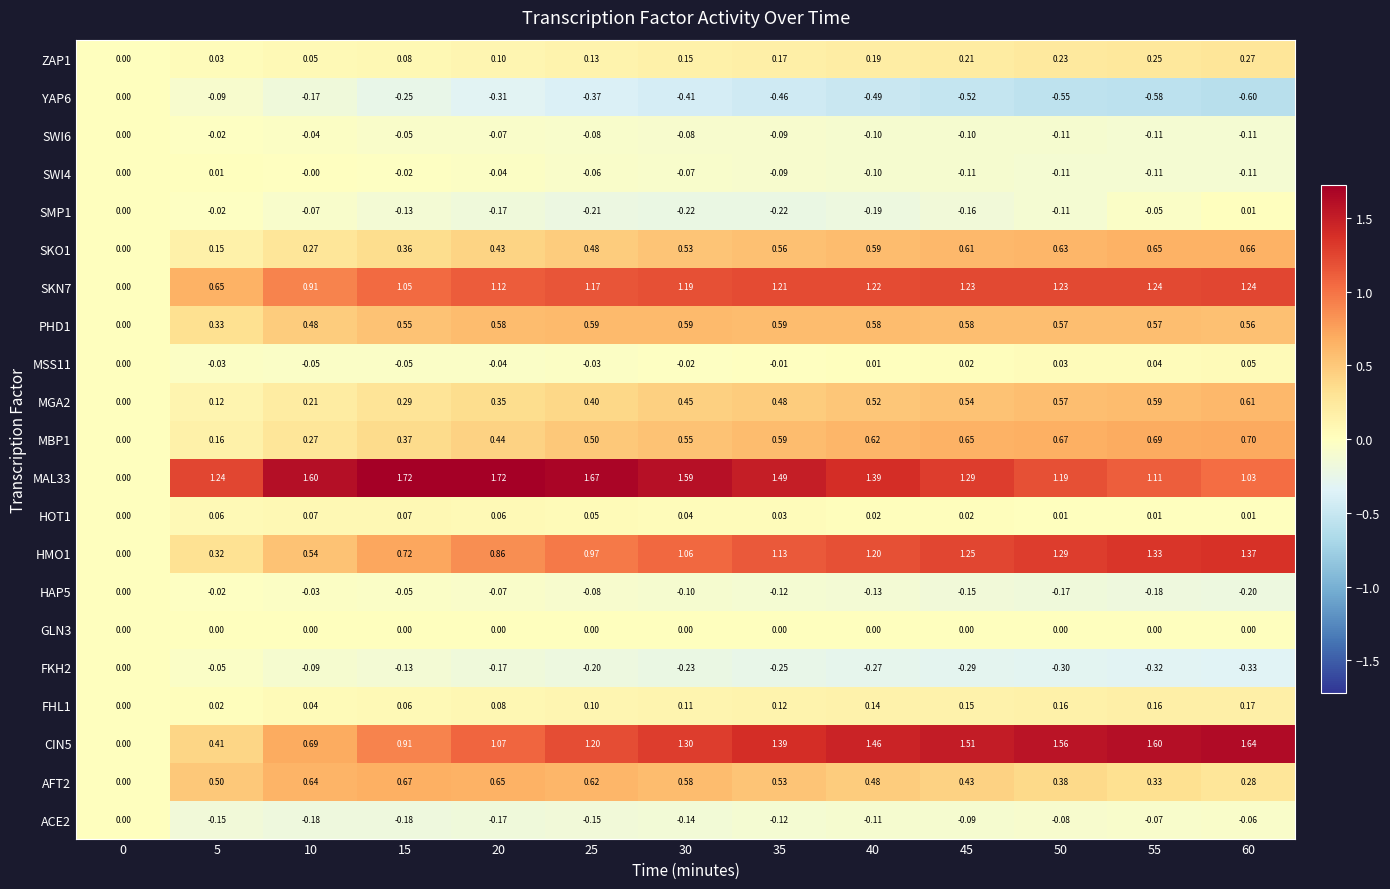

What is the total value across all series at 50?

7.1